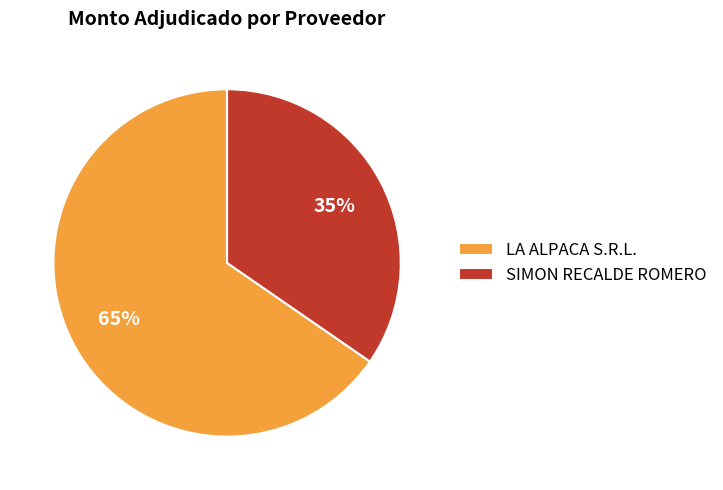

Which slice represents more than half of the pie?

LA ALPACA S.R.L.